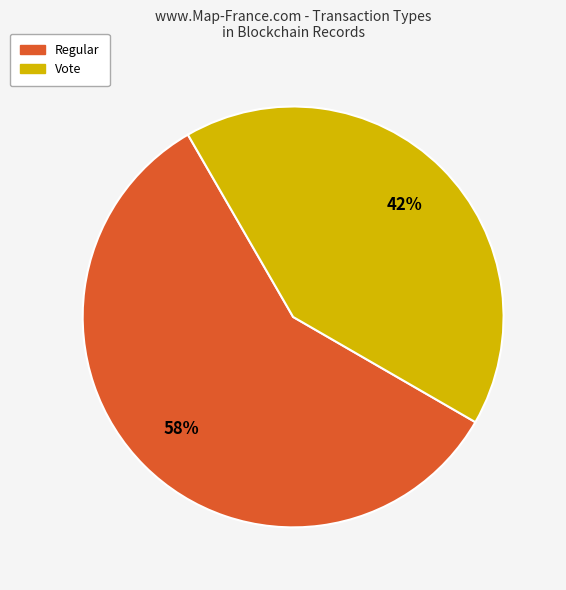

What percentage is the Regular slice, to the nearest percent?

58%